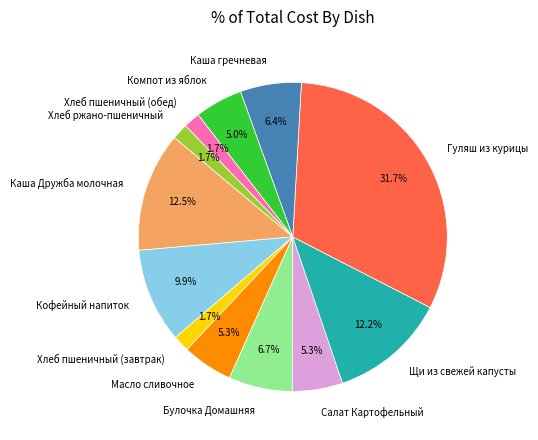

What percentage is the Хлеб пшеничный (завтрак) slice, to the nearest percent?

2%